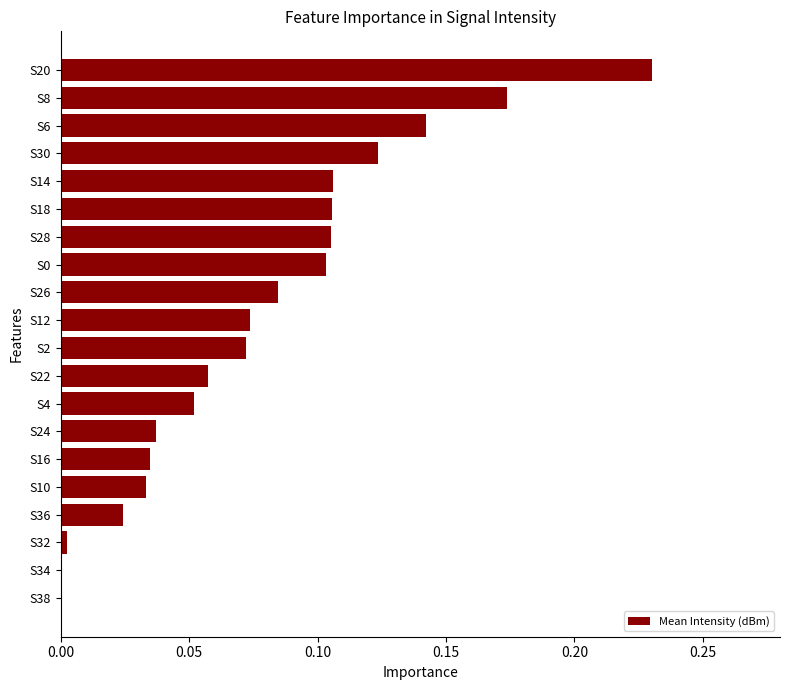

True or false: the data shows 0.0 at S36.

True